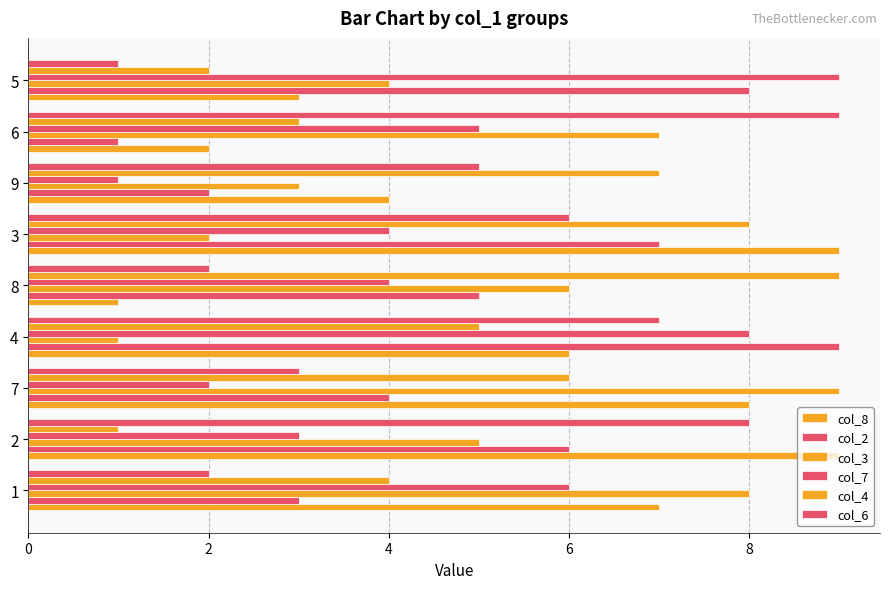

How many values in the col_8 series are below 6?

4